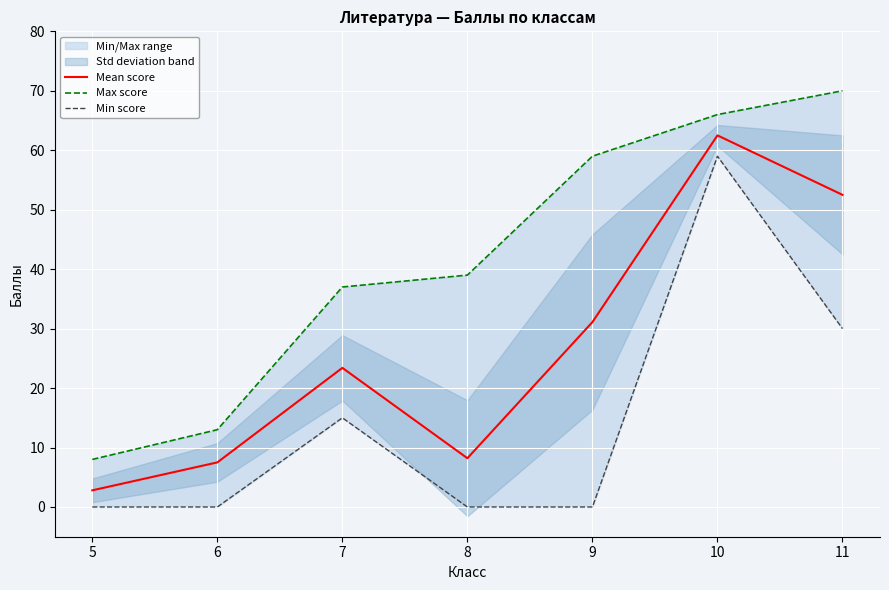

List the series in order of their overall mean, highest first.

Max score, Mean score, Min score